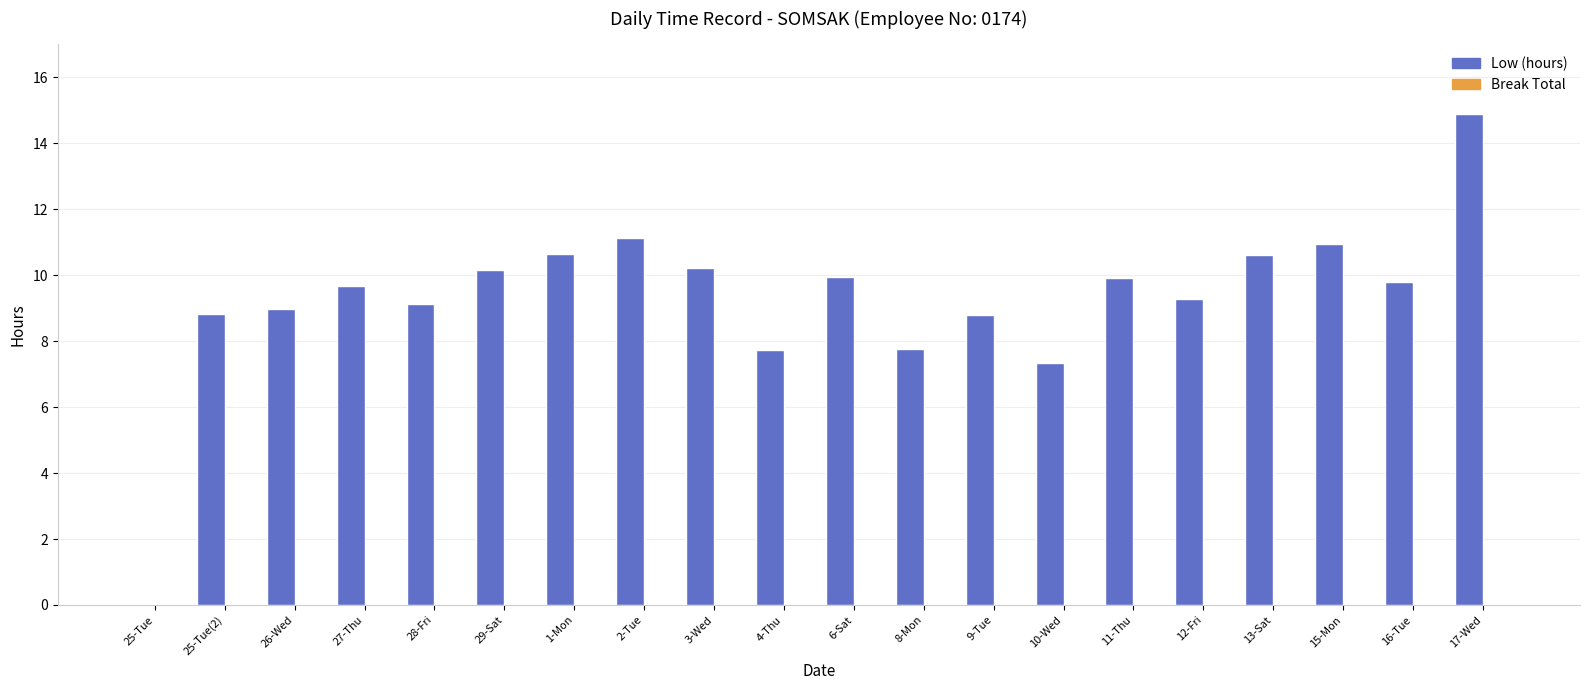

Are the bars horizontal?

No